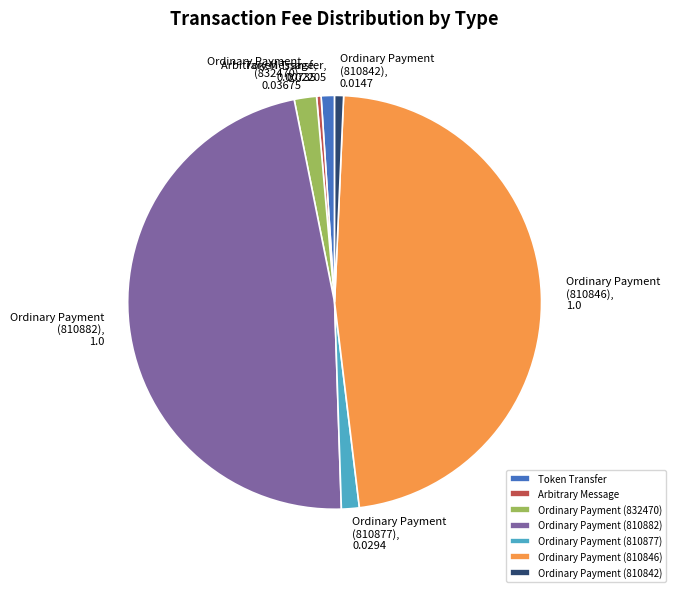

Is the sum of Ordinary Payment (810846) and Ordinary Payment (832470) greater than half?

No